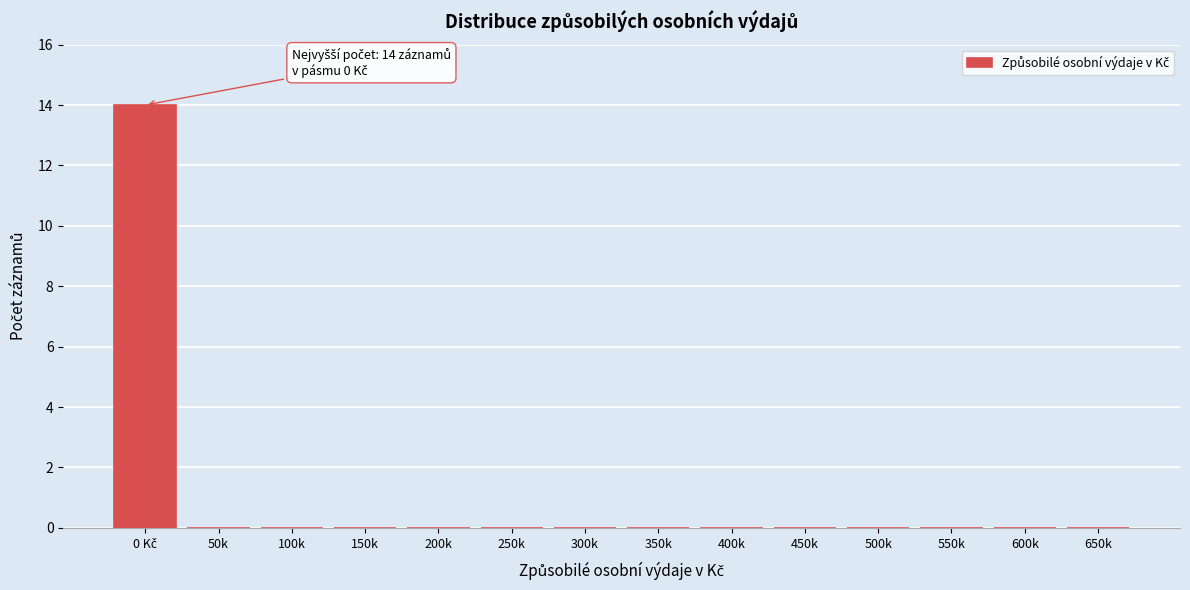

What is the greatest value displayed?

14